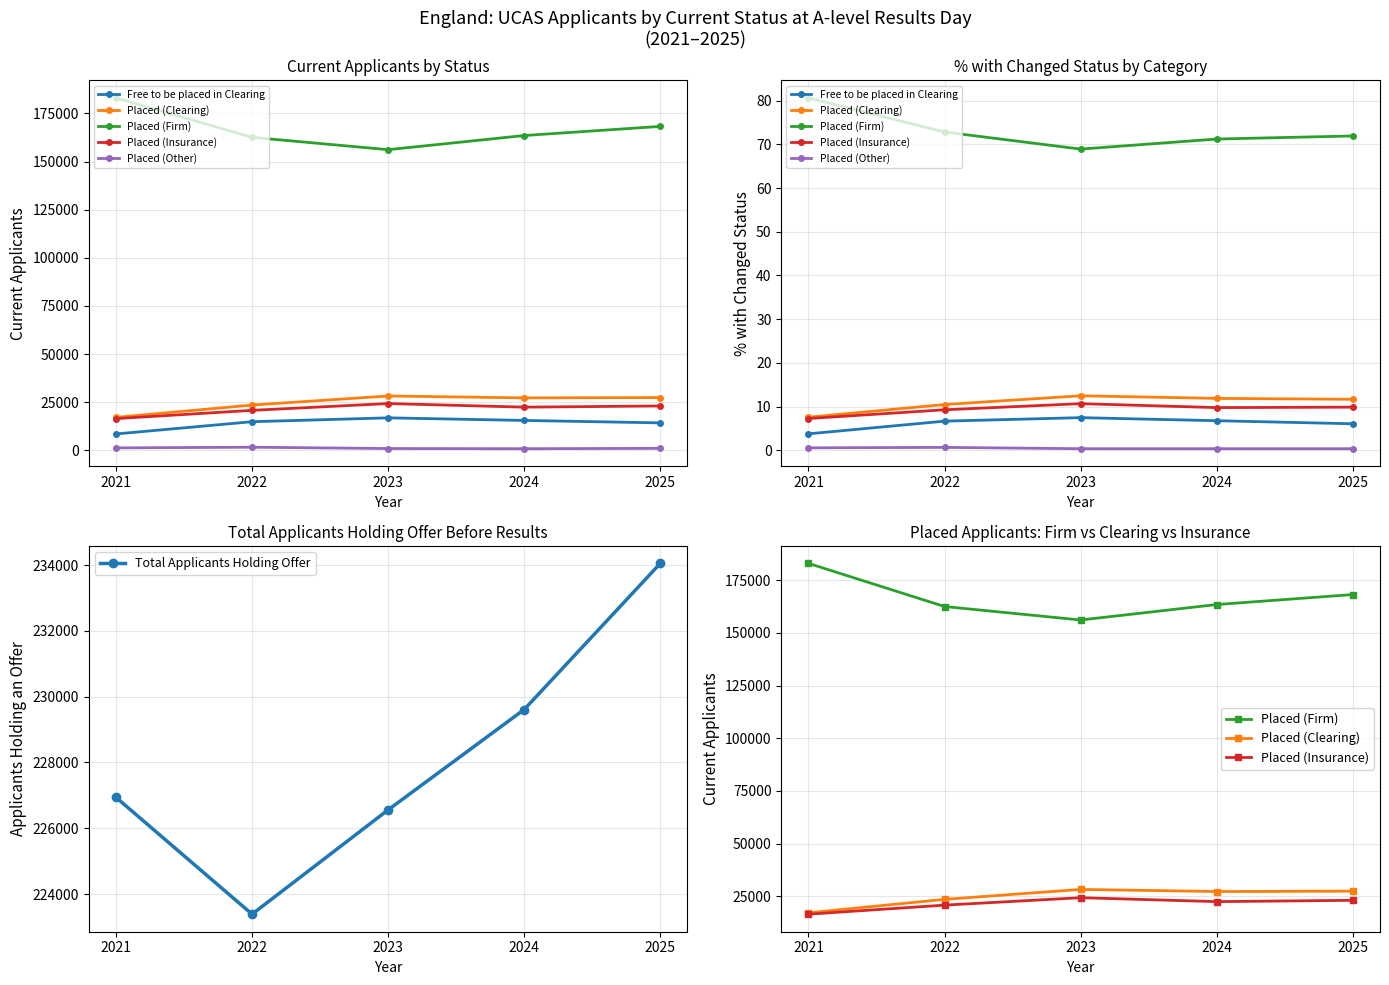

What is the difference between the maximum and second lowest values in the Placed (Clearing) series?

4720.0